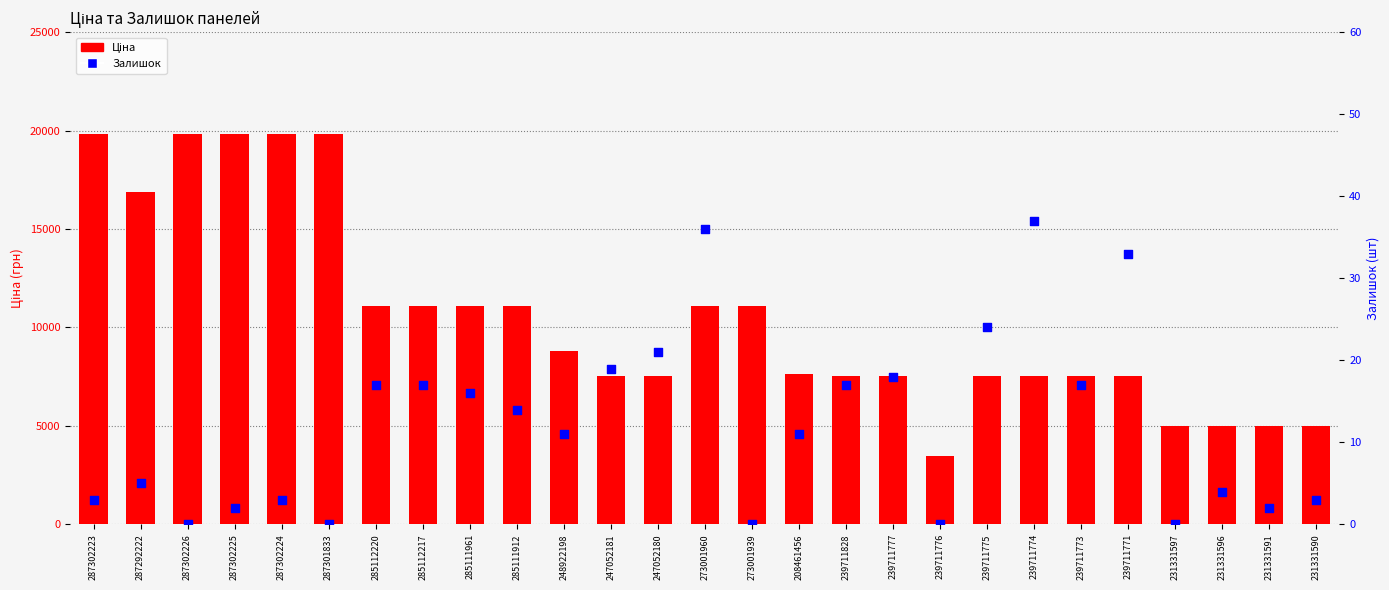

Which series contains the highest Y value?

Ціна